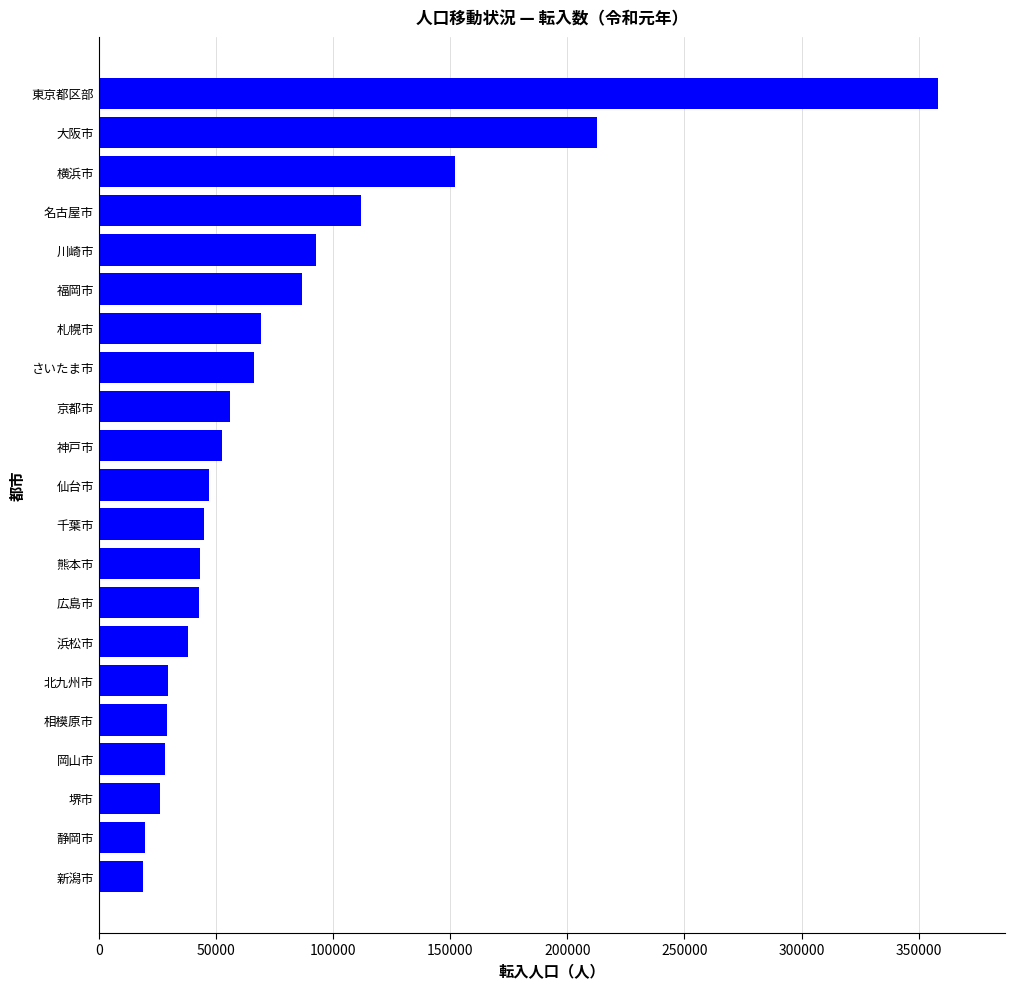

Is it true that the value at 大阪市 is 212666?

True